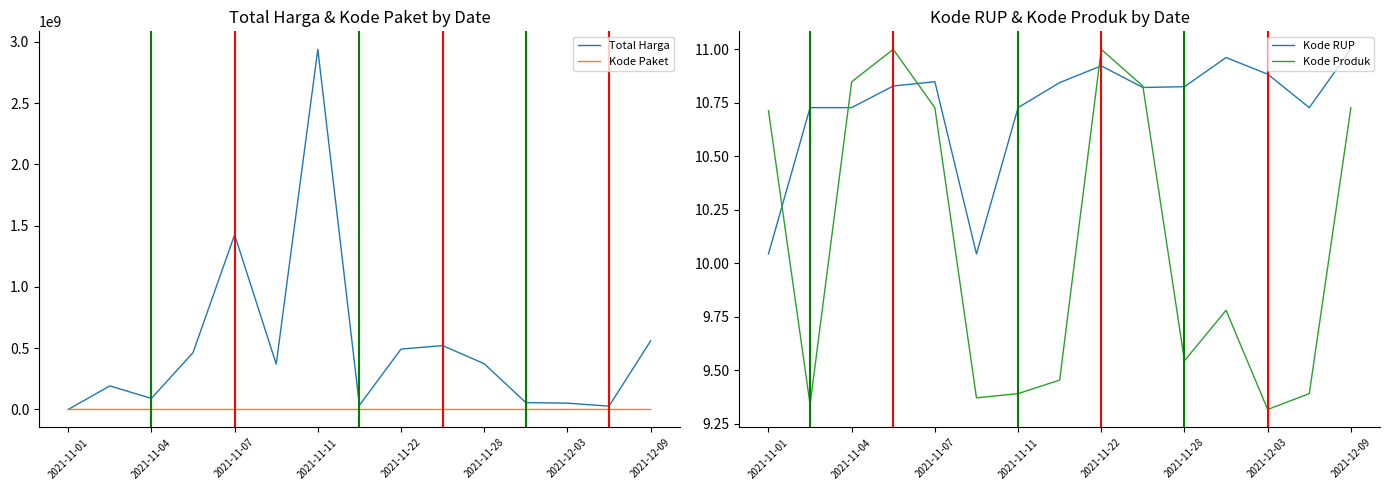

Which series has the widest spread of values?

Total Harga